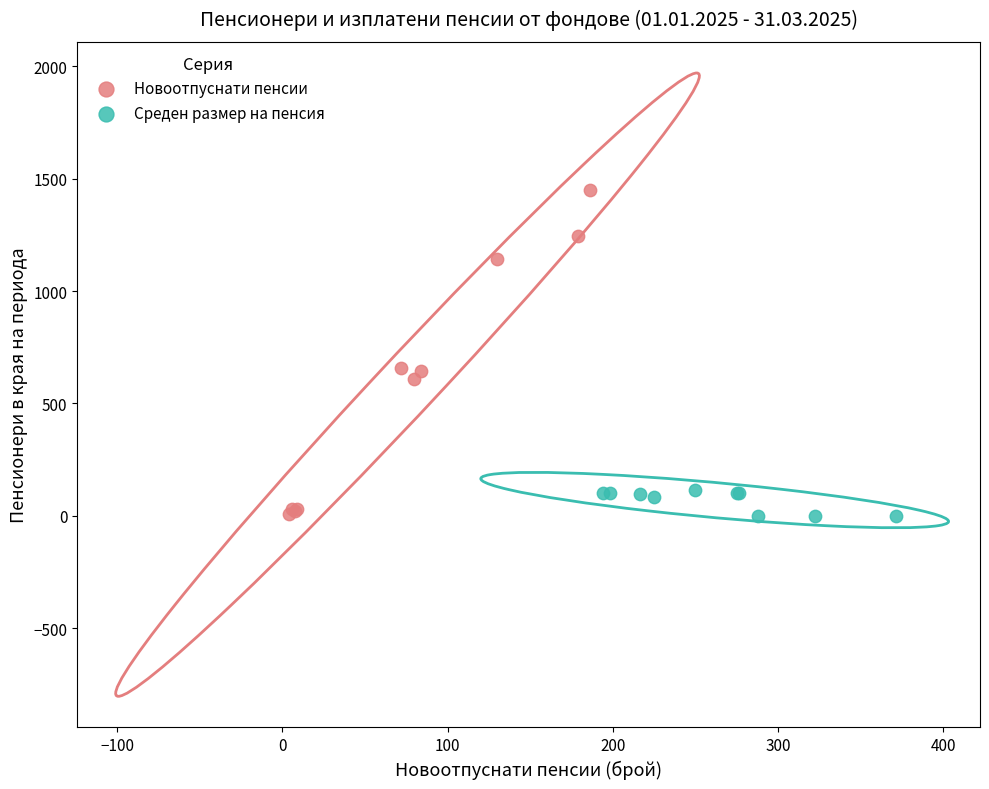

Which series has the largest Y range (max minus min)?

Новоотпуснати пенсии